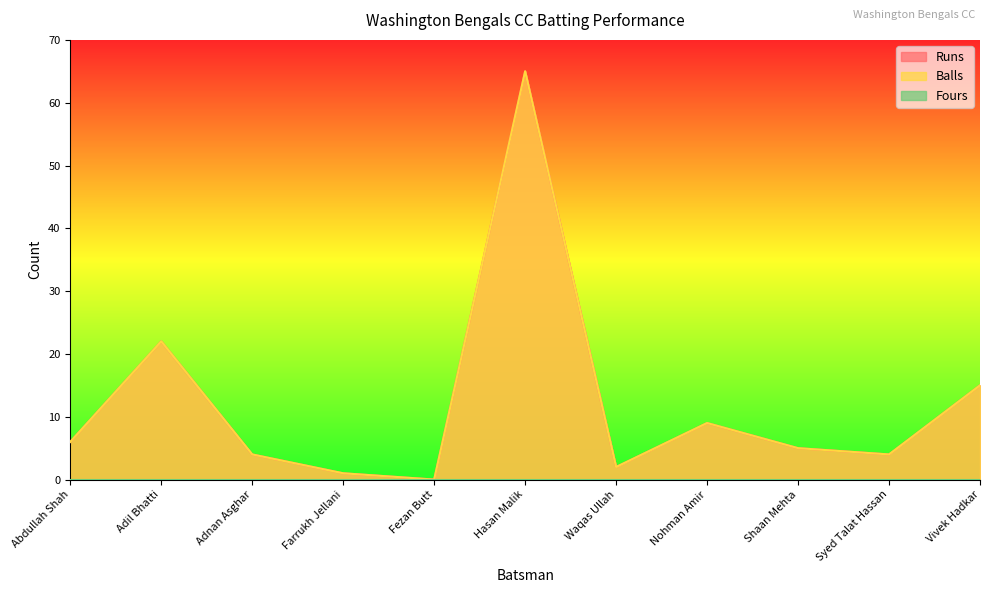

Reading right to left, what are all the values shown in this chart?

Runs: 15	4	5	9	2	65	0	1	4	22	6
Balls: 15	4	5	9	2	65	0	1	4	22	6